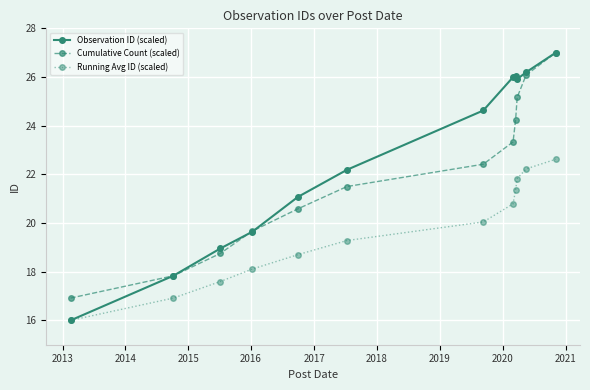

What is the value of the Cumulative Count (scaled) point at the 2nd from the left?

17.8